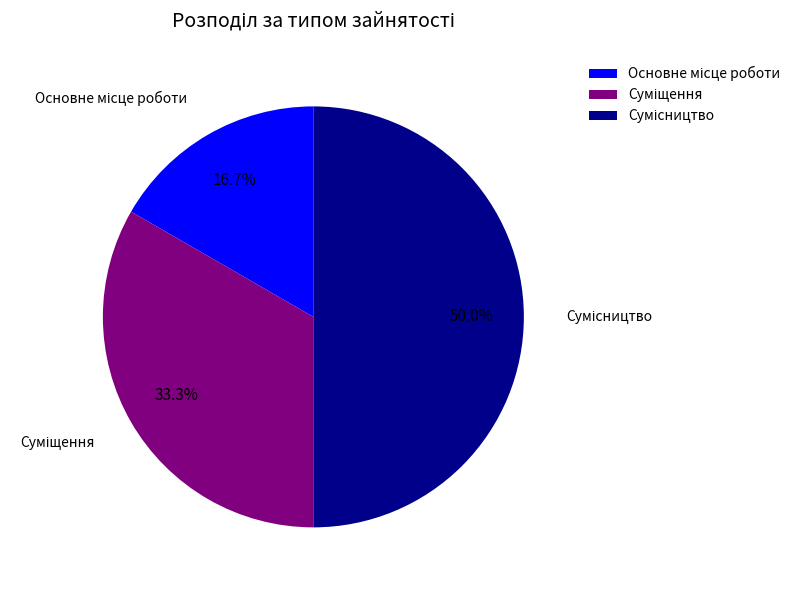

How many slices are in this pie chart?

3